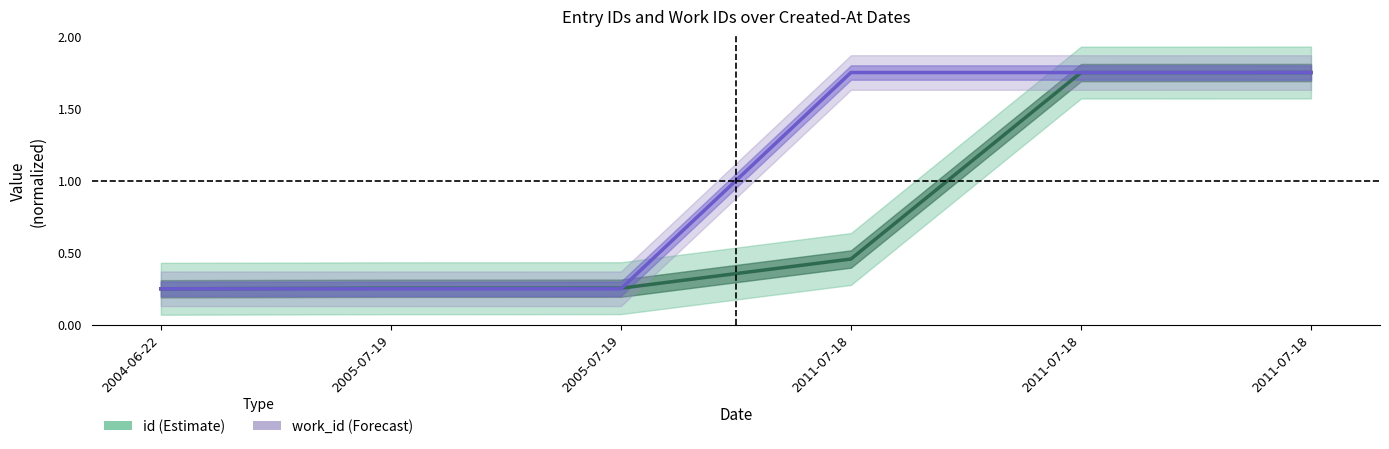

Rank the series at 2011-07-18 from lowest to highest value.

id, work_id